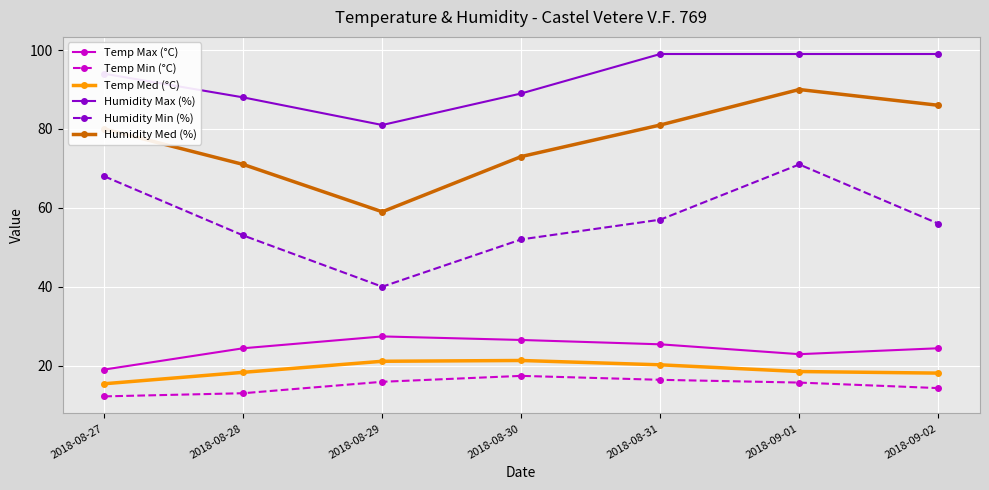

Between 2018-08-27 and 2018-08-29, which series saw the biggest shift?

Humidity Min (%)